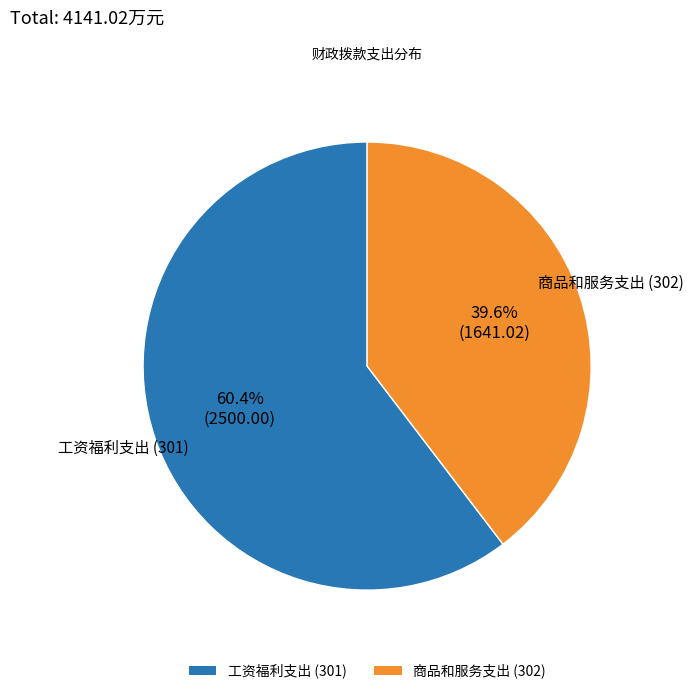

To the nearest percent, what portion does 工资福利支出 represent?

60%